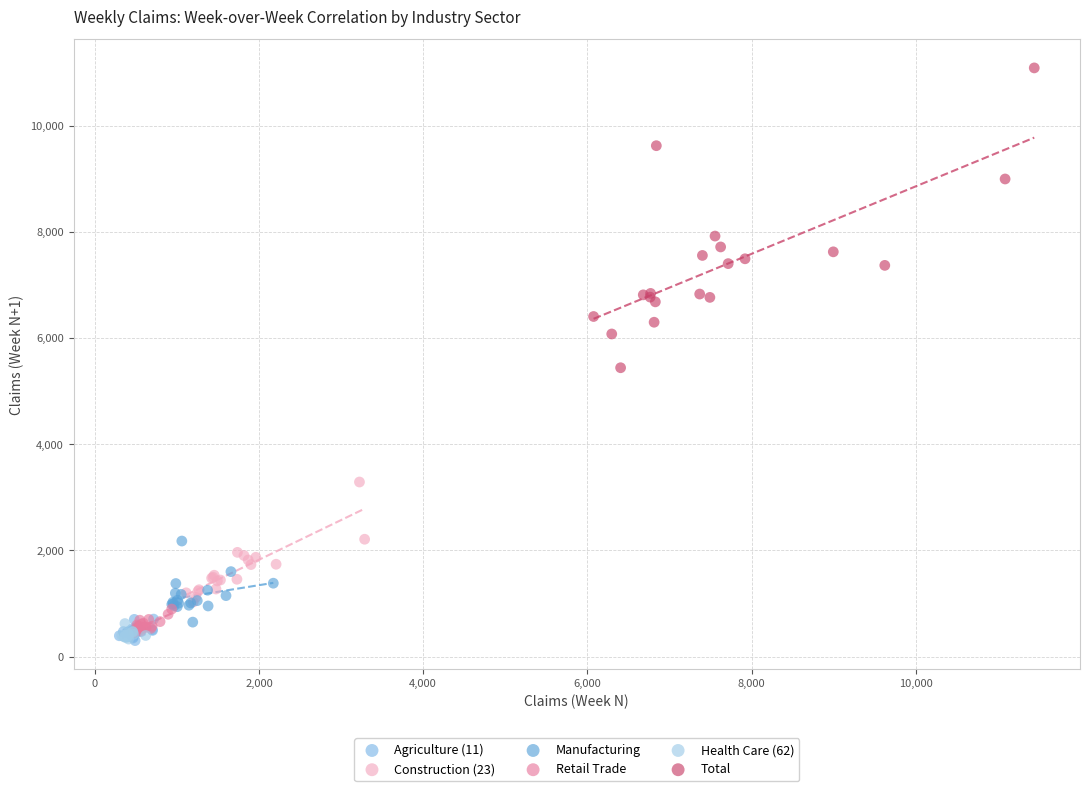

What are all the series names shown in the legend?

Agriculture (11), Construction (23), Manufacturing, Retail Trade, Health Care (62), Total